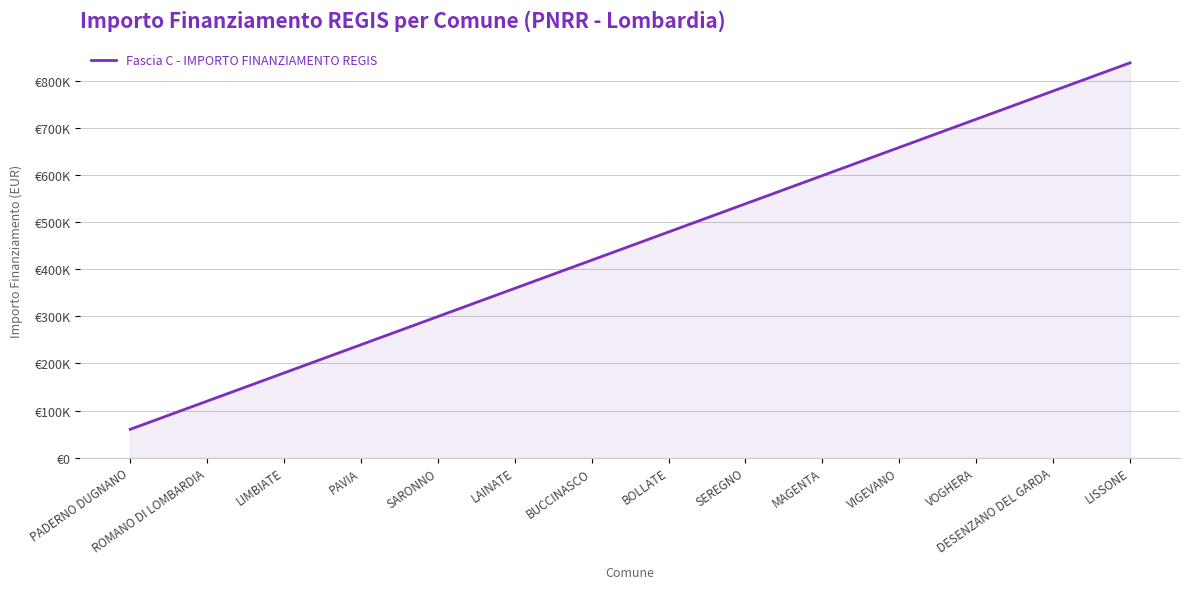

Does the chart display data point markers on the line(s)?

No